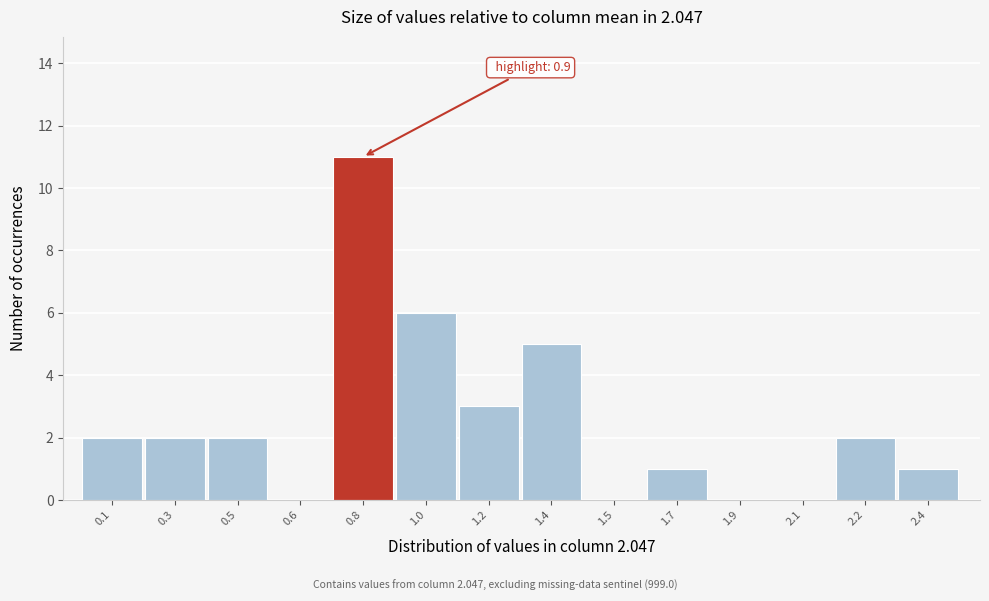

Reading left to right, extract all data points from this chart.

0.1=2	0.3=2	0.5=2	0.6=0	0.8=11	1.0=6	1.2=3	1.4=5	1.5=0	1.7=1	1.9=0	2.1=0	2.2=2	2.4=1